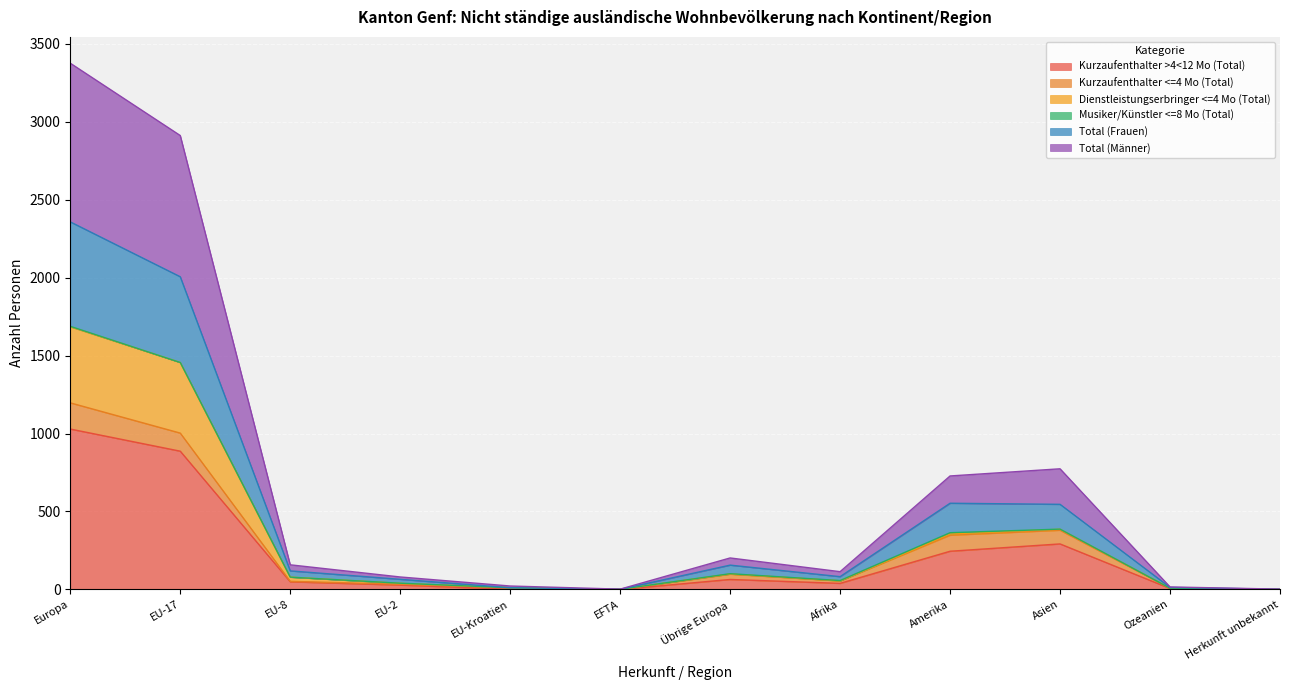

True or false: Kurzaufenthalter >4<12 Mo (Total) and Total (Frauen) intersect in this chart.

False